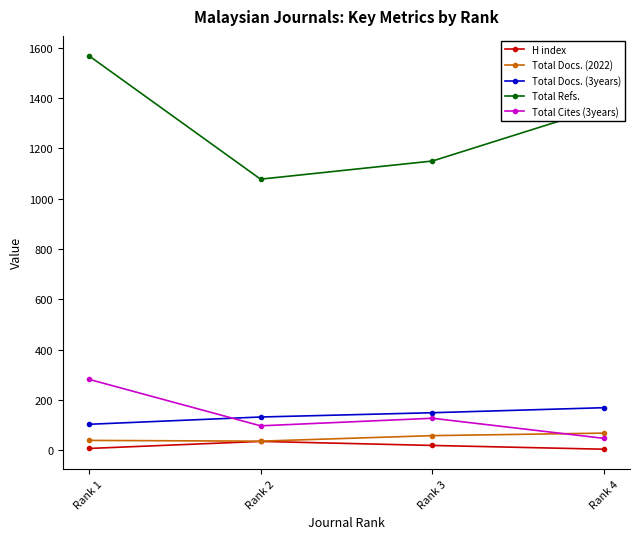

Between Rank 2 and Rank 4, which series saw the biggest shift?

Total Refs.